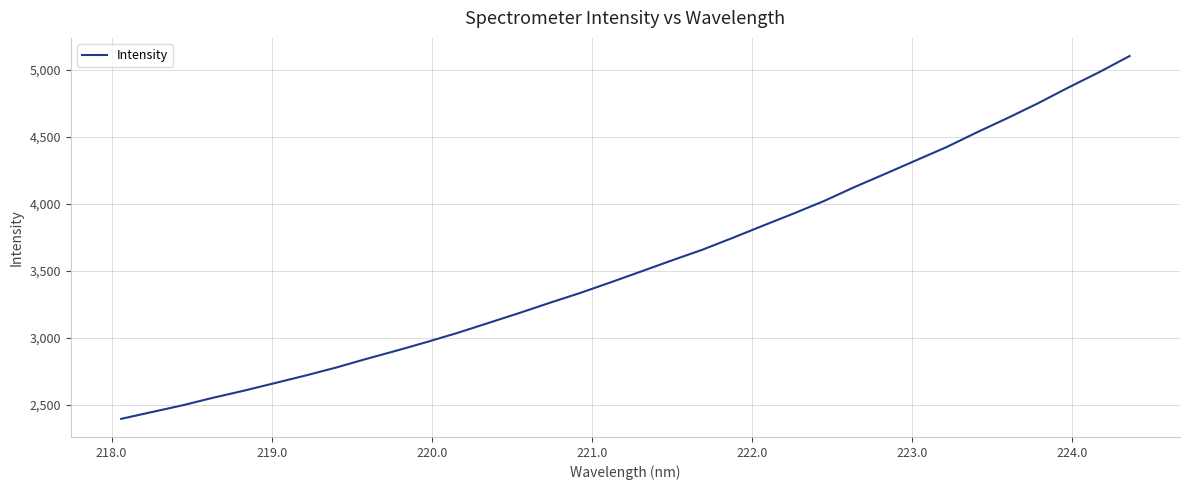

What is the maximum value shown in the chart?

5103.9